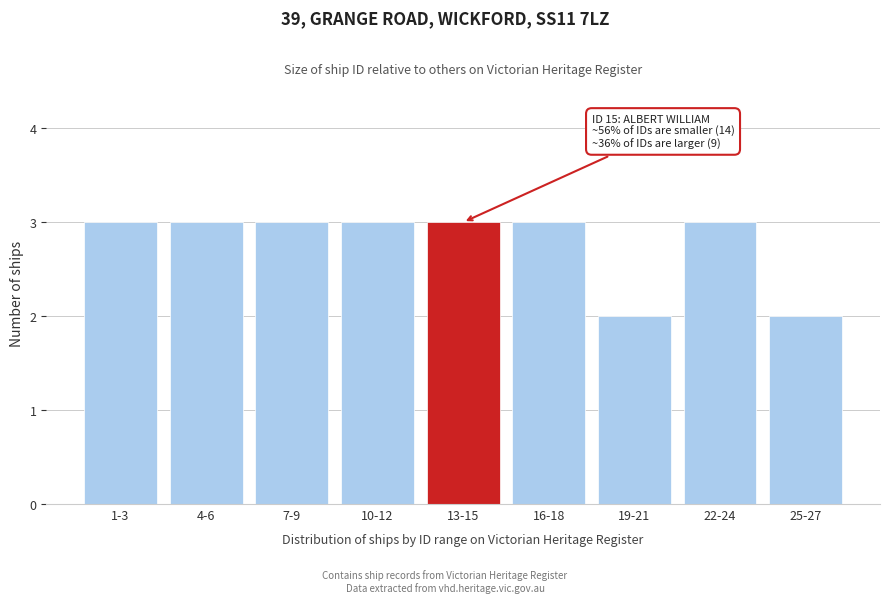

Reading right to left, list all the values displayed in this chart.

2	3	2	3	3	3	3	3	3